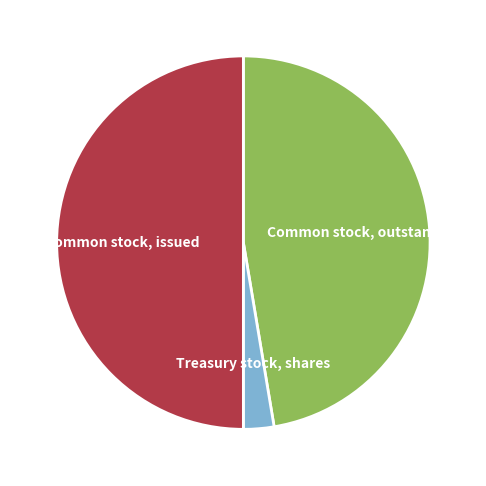

The Common stock, outstanding slice represents 53% of the pie. True or false?

False